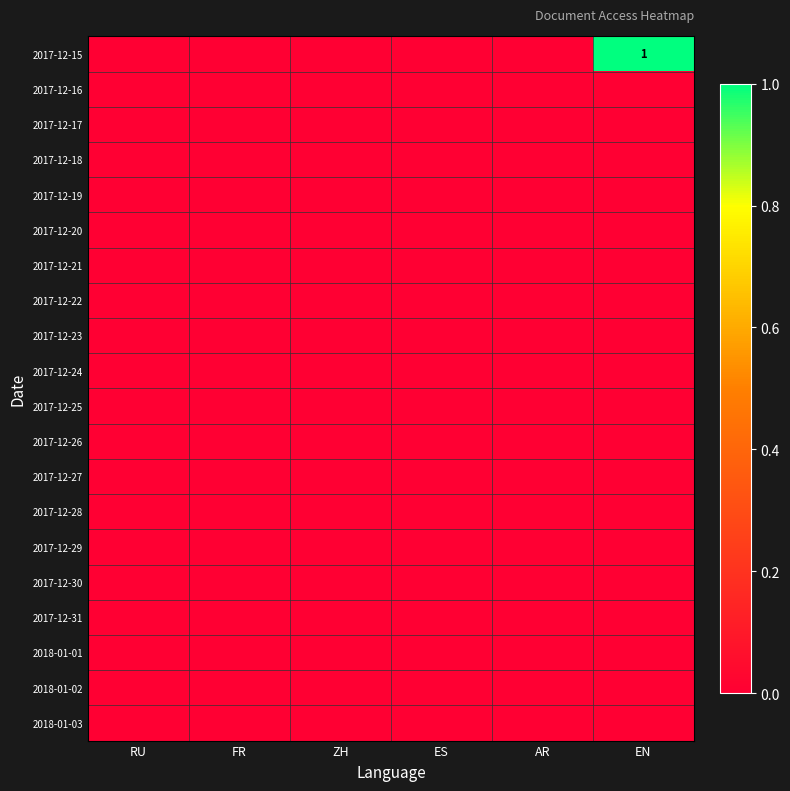

The 2017-12-17 series shows 0 at AR. True or false?

True